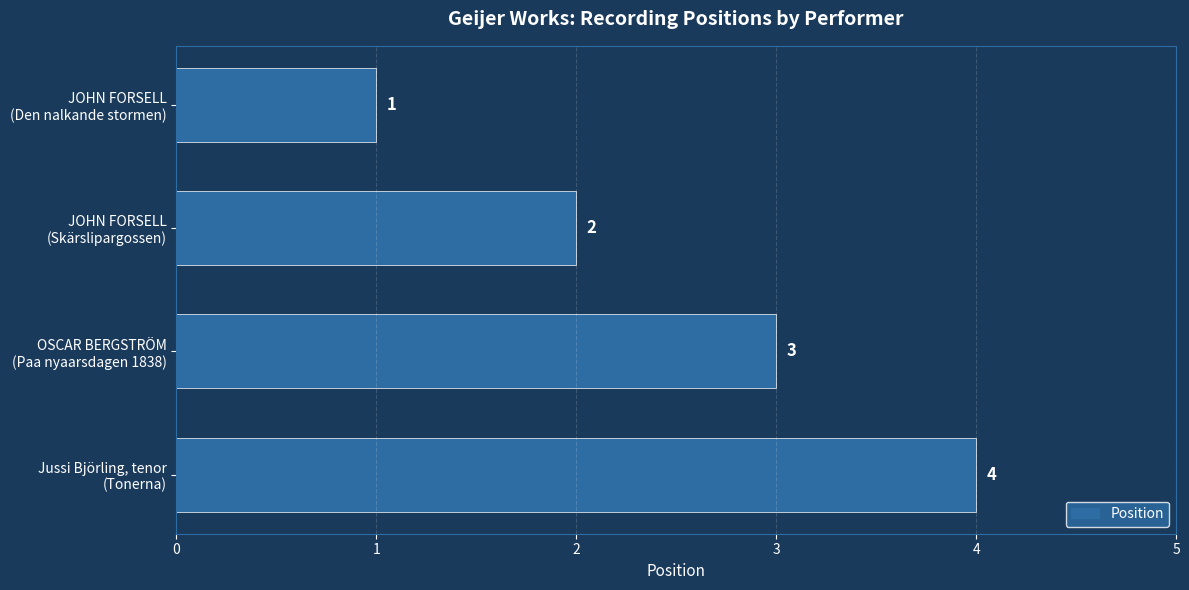

What is the difference between the maximum and second lowest values?

2